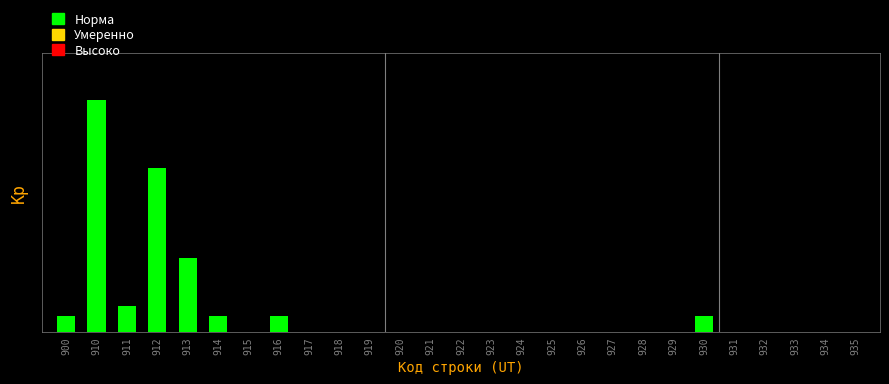

Are the bars horizontal?

No